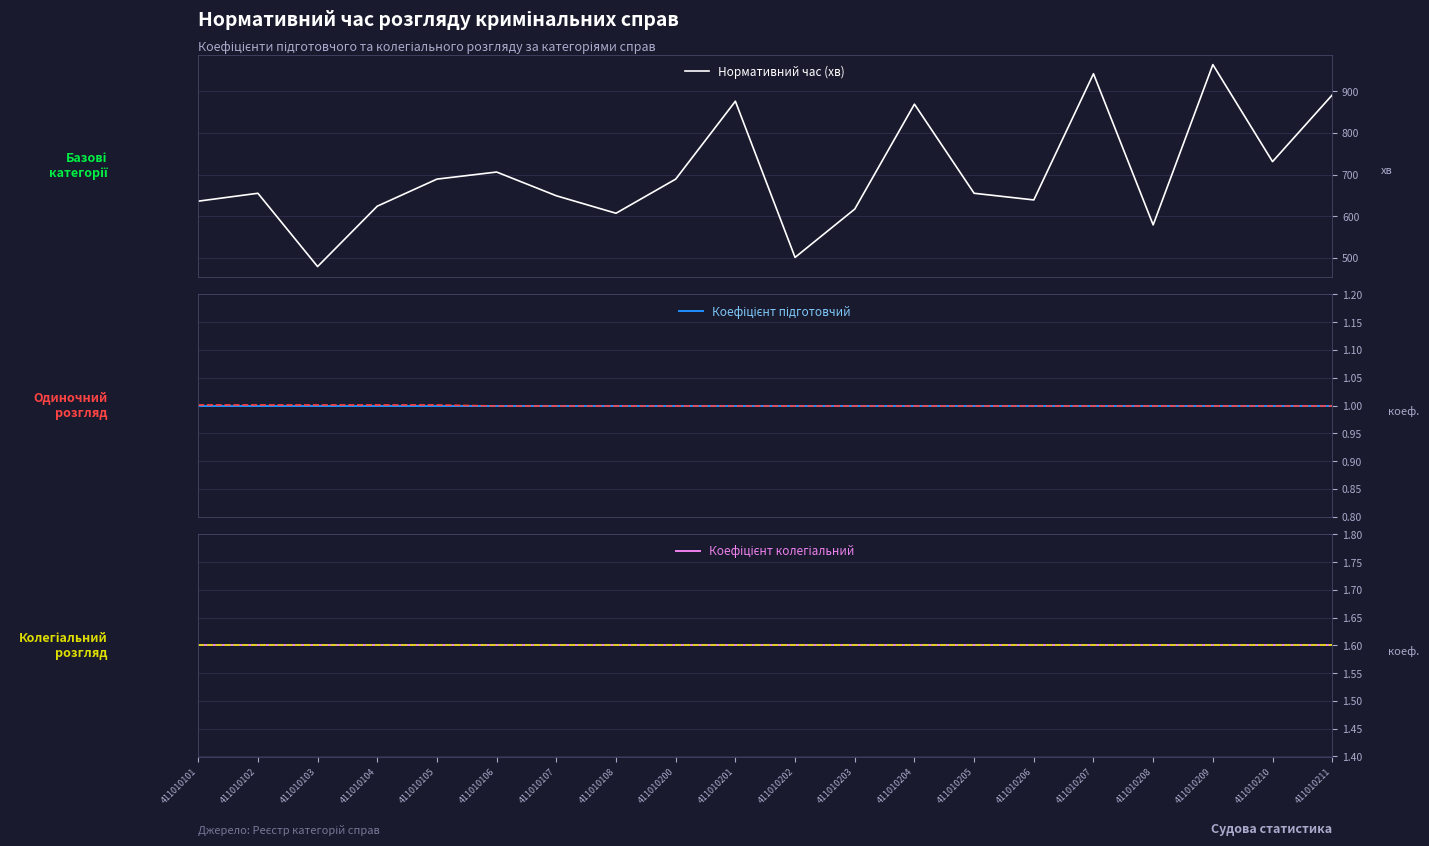

True or false: Нормативний час (хв) and Коефіцієнт колегіальний cross at least once.

False